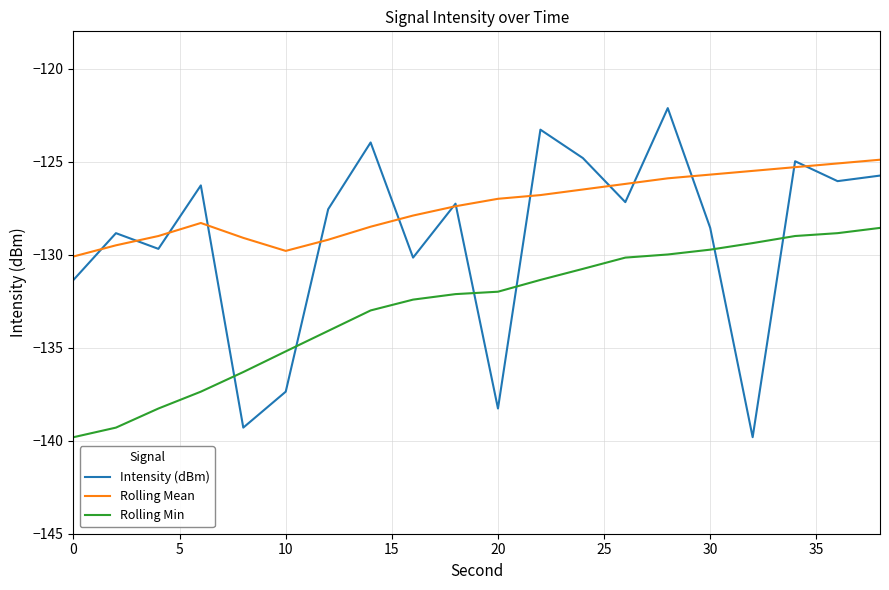

What is the minimum value shown in the chart?

-139.8